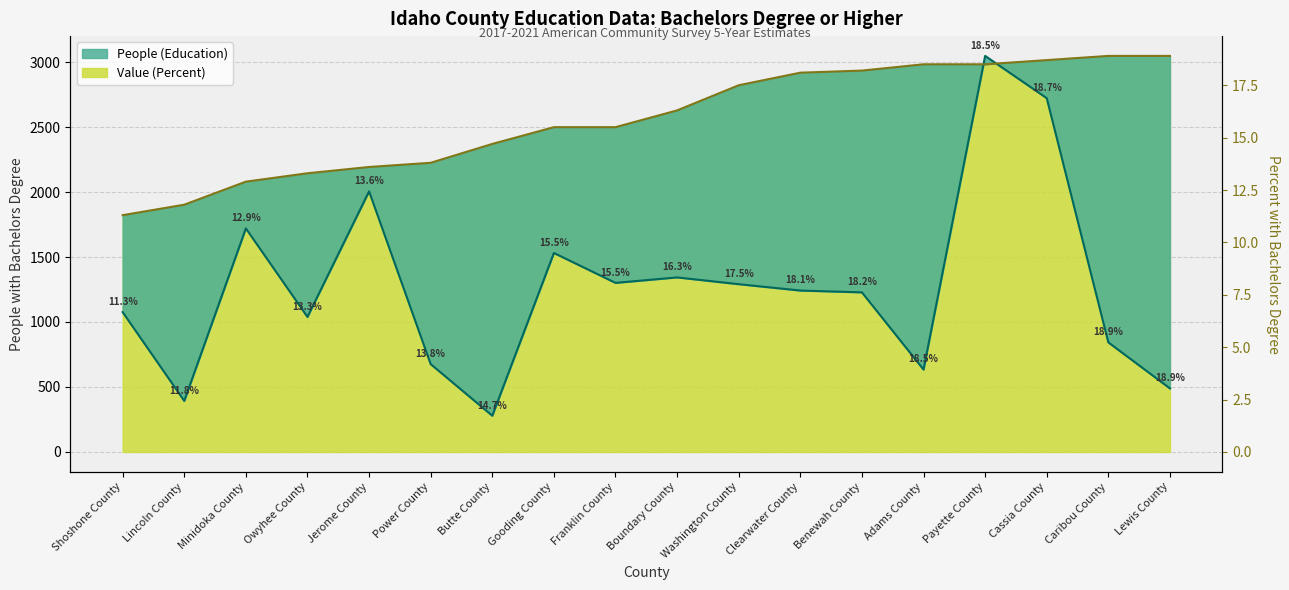

What are all the series names shown in the legend?

People (Education), Value (Percent)